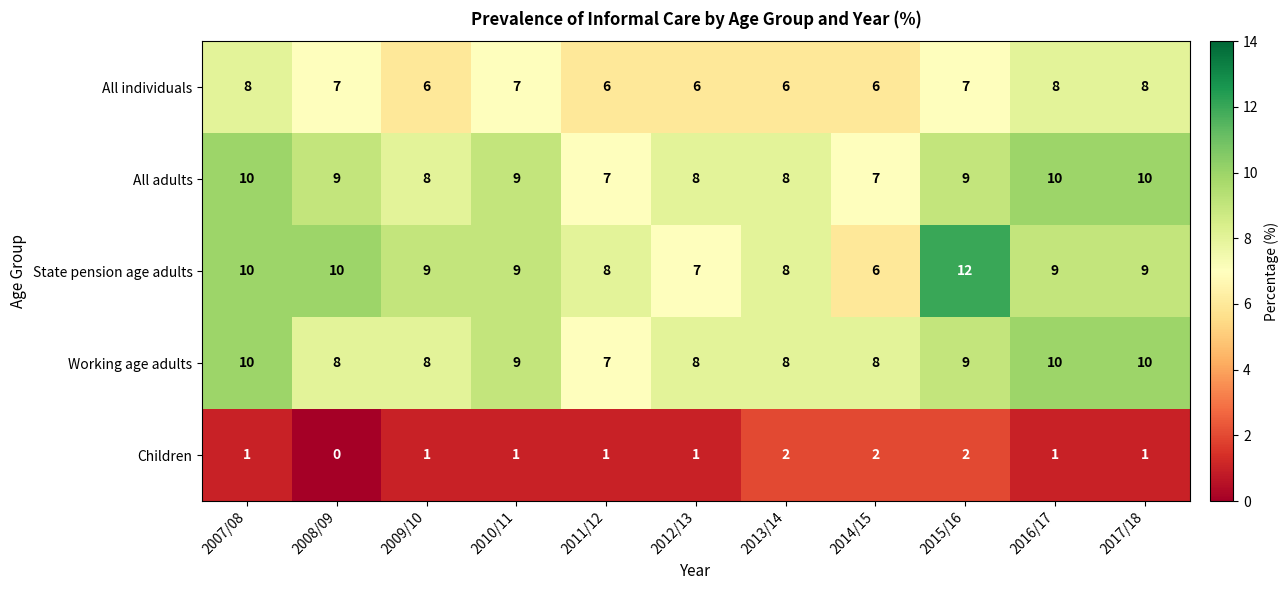

What is the difference between the maximum and minimum values in the All adults series?

3